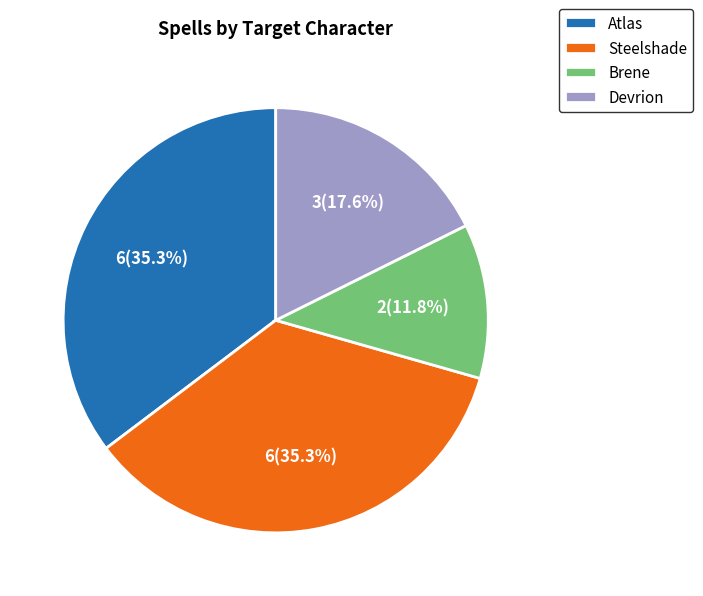

Is Atlas the majority of the pie?

No